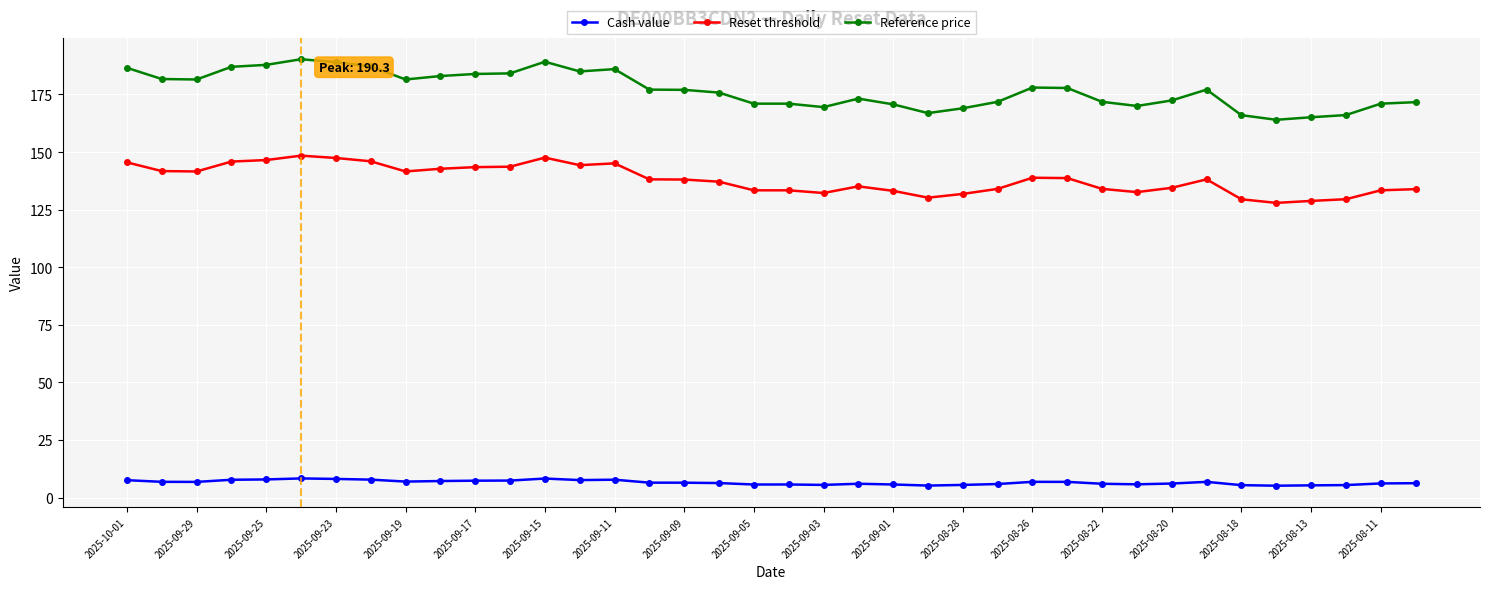

What is the maximum value for Reference price?

190.3